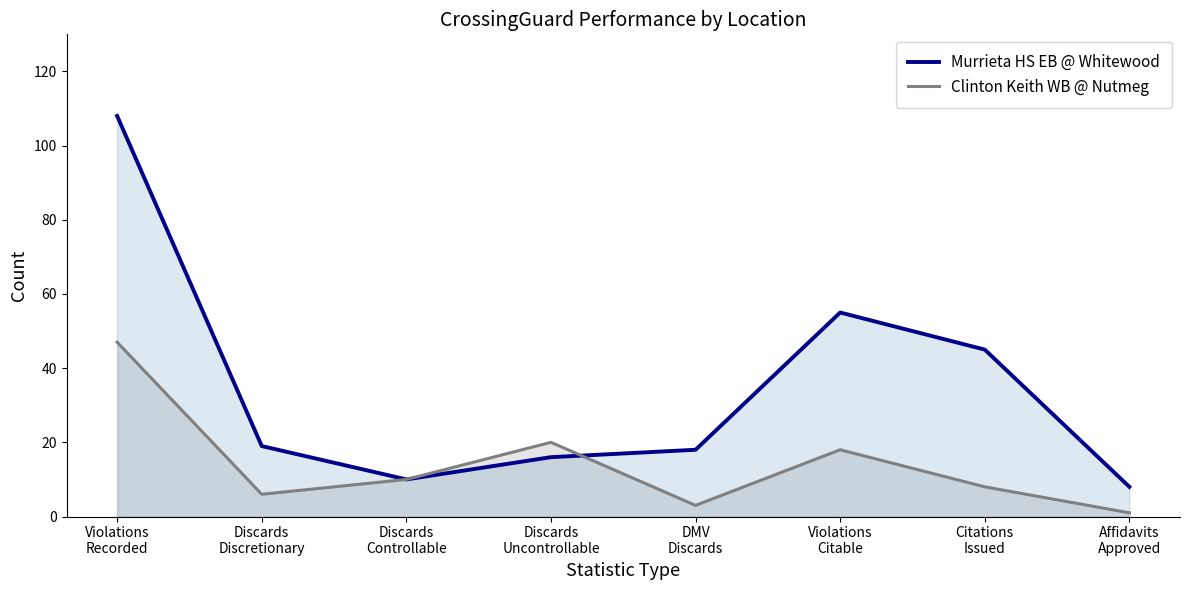

What is the total value across all series at Violations
Citable?

73